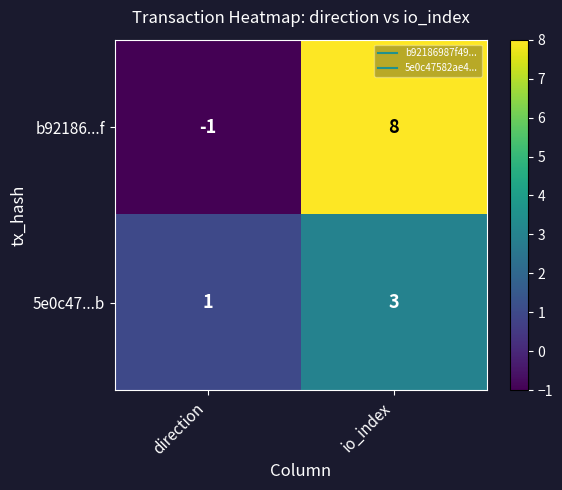

List the series in order of their overall mean, highest first.

b92186...f, 5e0c47...b